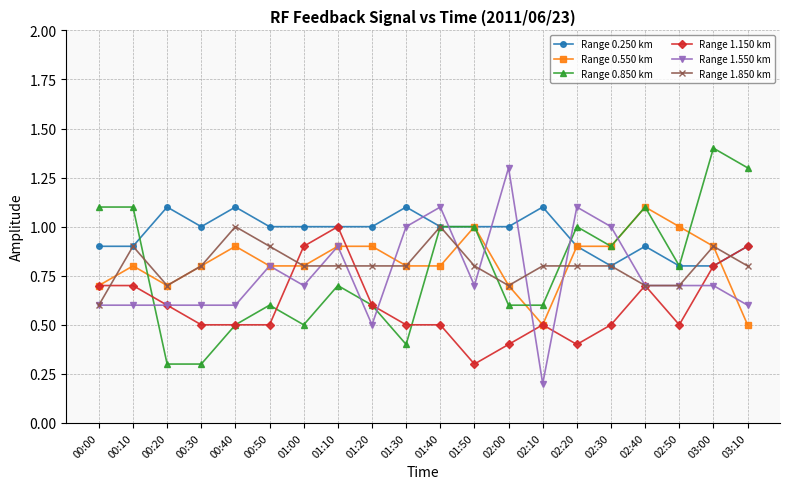

True or false: Range 1.150 km has more than 0 interior local peaks.

True